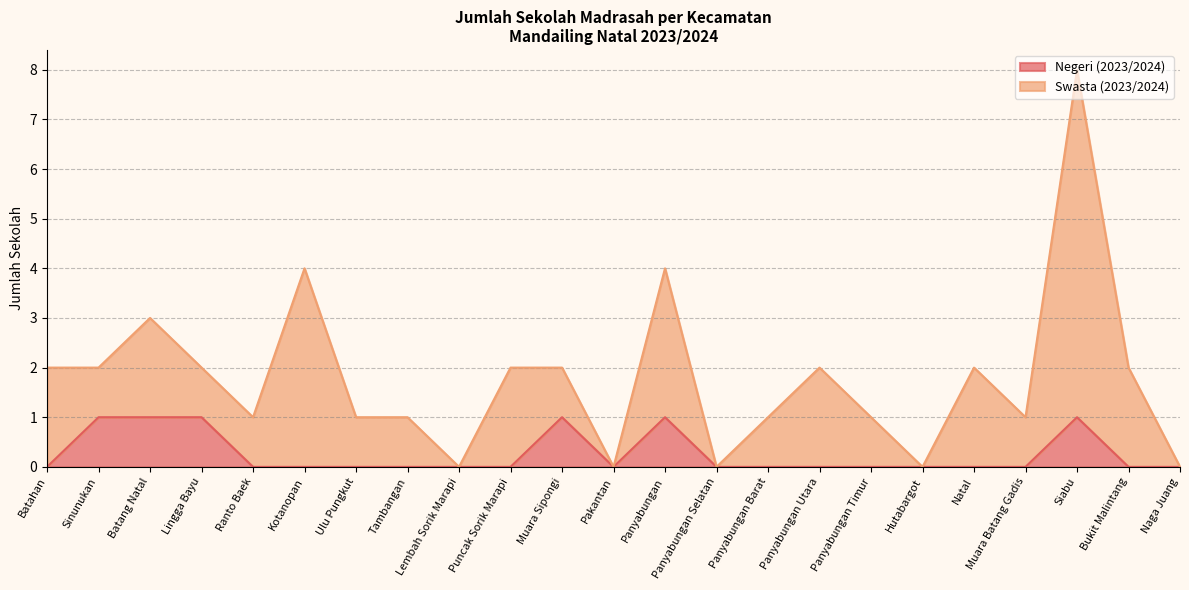

List the labels in order of value, largest first.

Sinunukan, Batang Natal, Lingga Bayu, Muara Sipongi, Panyabungan, Siabu, Batahan, Ranto Baek, Kotanopan, Ulu Pungkut, Tambangan, Lembah Sorik Marapi, Puncak Sorik Marapi, Pakantan, Panyabungan Selatan, Panyabungan Barat, Panyabungan Utara, Panyabungan Timur, Hutabargot, Natal, Muara Batang Gadis, Bukit Malintang, Naga Juang